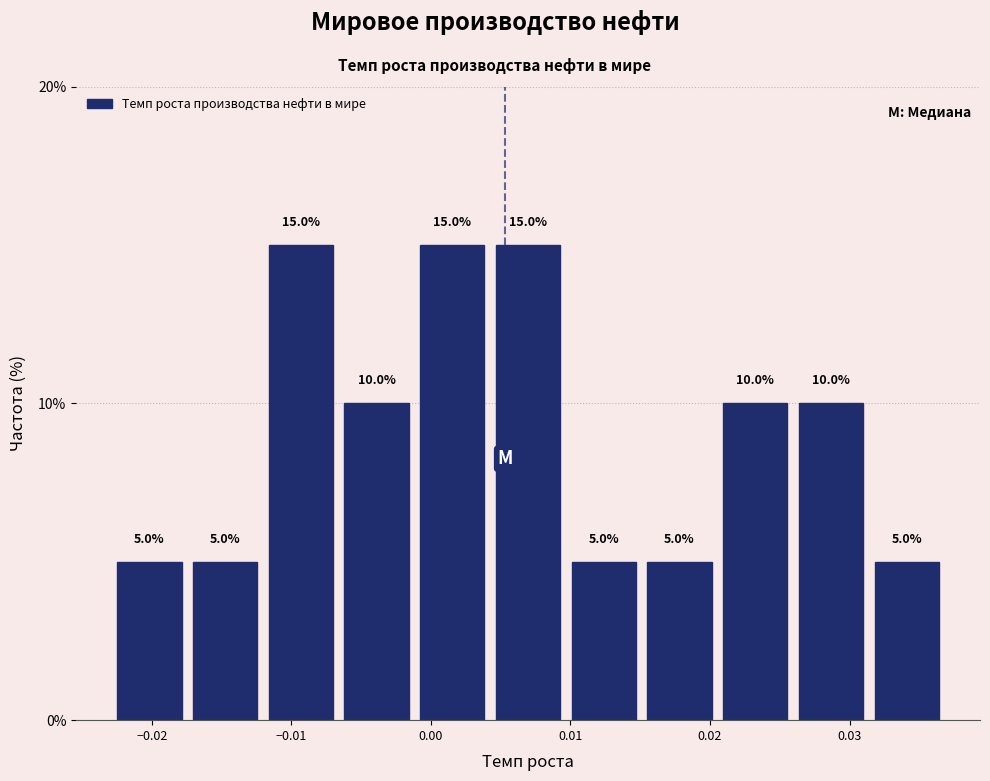

Reading left to right, list every bar in this chart as the range it spans on the x-axis followed by its height. The bar edges are not printed on the chart, so give them approximately, as read against the axis.

-0.023 to -0.017: 5.0
-0.017 to -0.012: 5.0
-0.012 to -0.007: 15.0
-0.007 to -0.001: 10.0
-0.001 to 0.004: 15.0
0.004 to 0.010: 15.0
0.010 to 0.015: 5.0
0.015 to 0.021: 5.0
0.021 to 0.026: 10.0
0.026 to 0.031: 10.0
0.031 to 0.037: 5.0